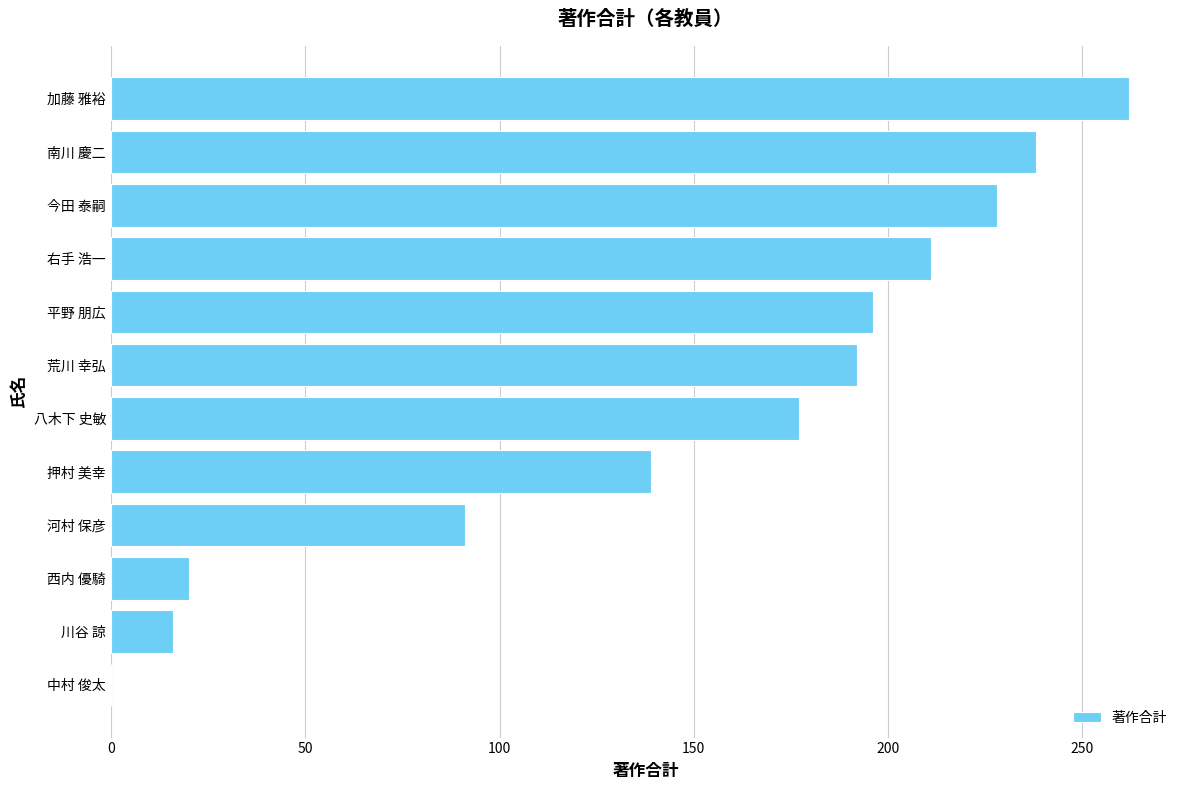

Between 河村 保彦 and 右手 浩一, which is larger?

右手 浩一